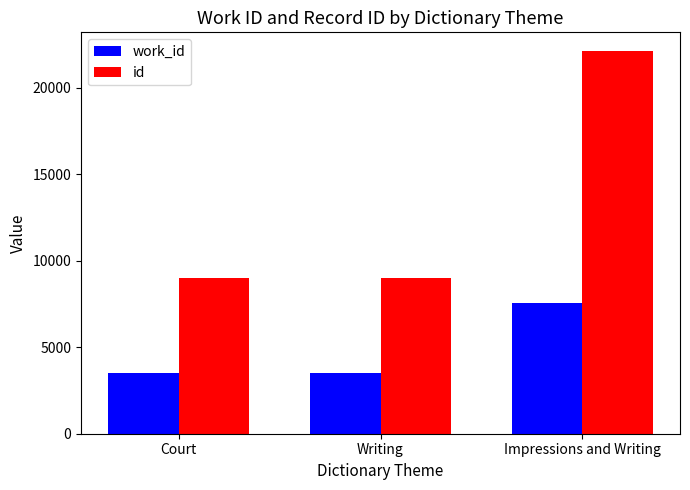

Which series has the largest total across all categories?

id